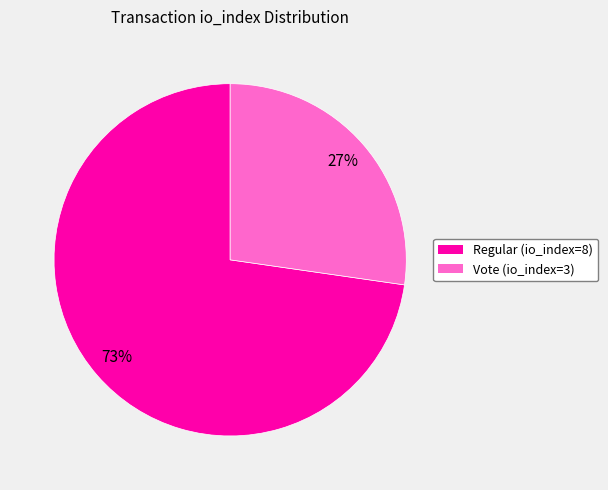

How many slices are in this pie chart?

2